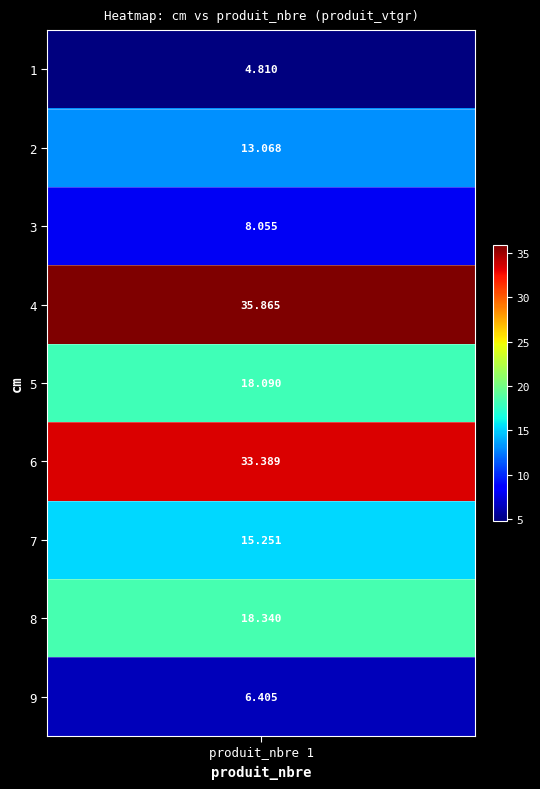

What is the difference between the second highest and second lowest values?

27.0